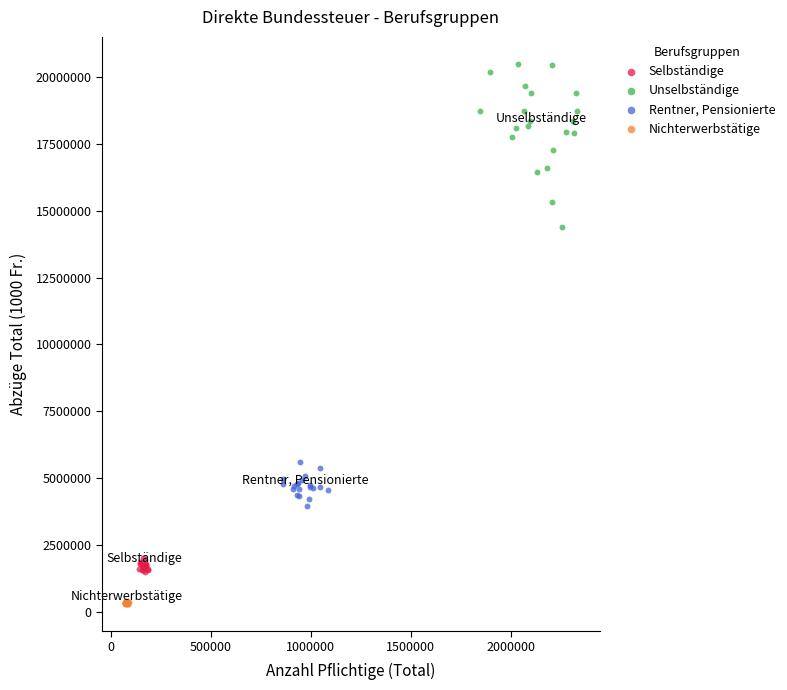

Which series has the widest spread of Y values?

Unselbständige